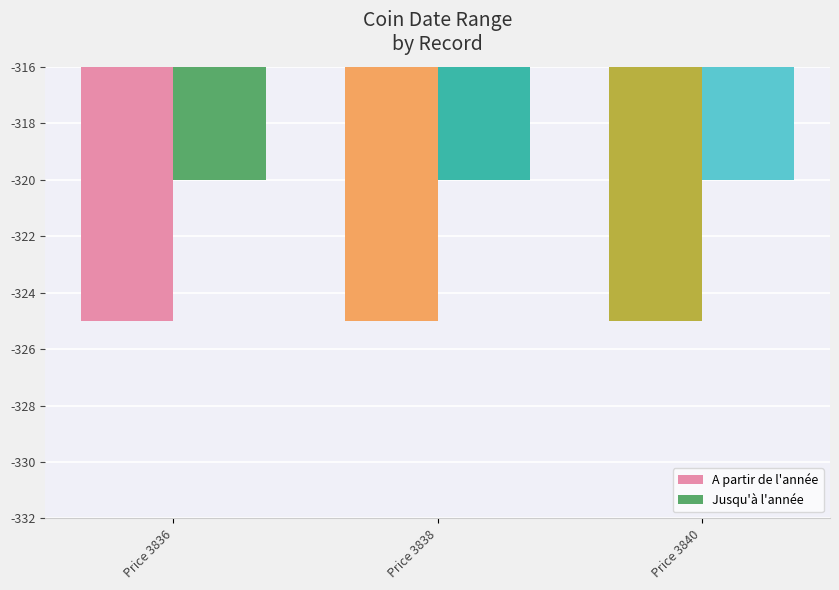

Are the bars horizontal?

No